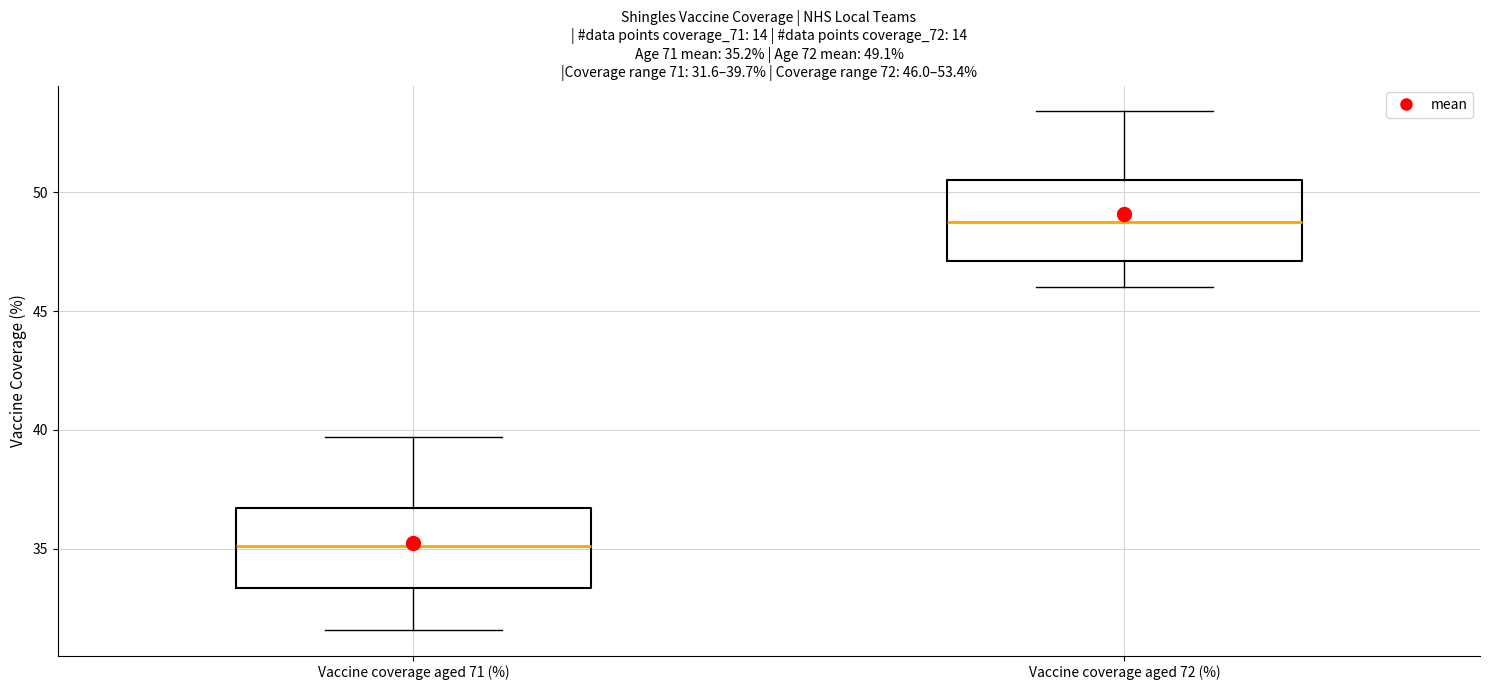

Which box has the highest median line?

Vaccine coverage aged 72 (%)